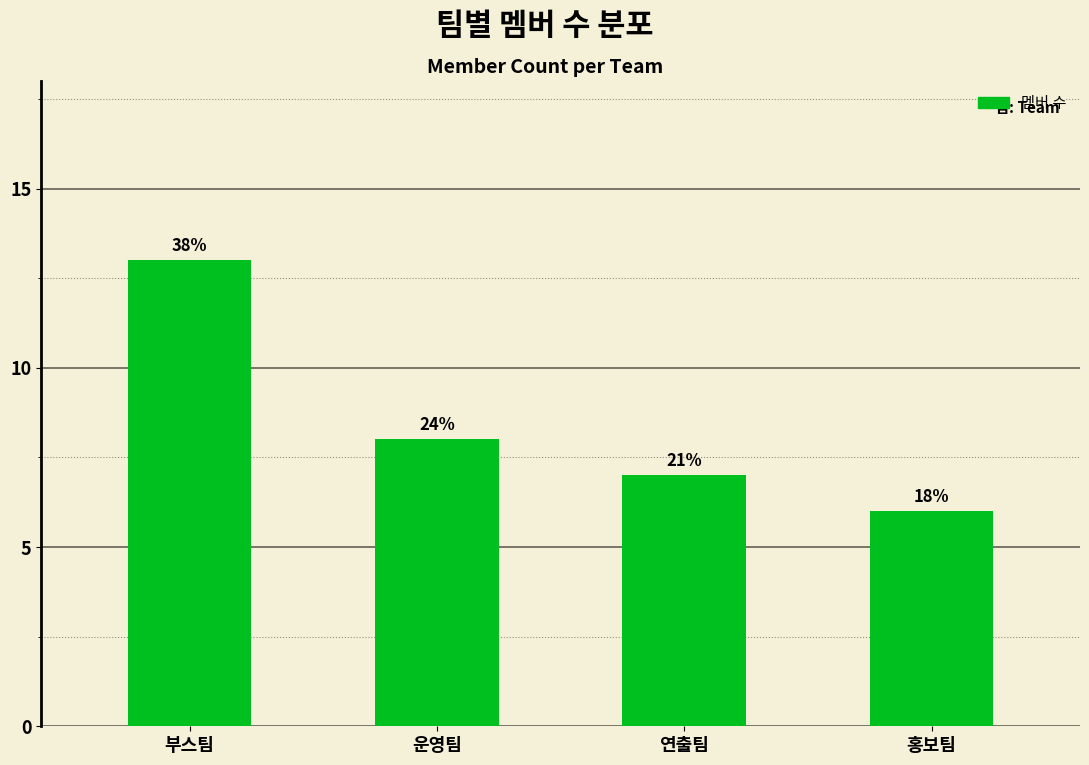

Rank the categories by value from lowest to highest.

홍보팀, 연출팀, 운영팀, 부스팀